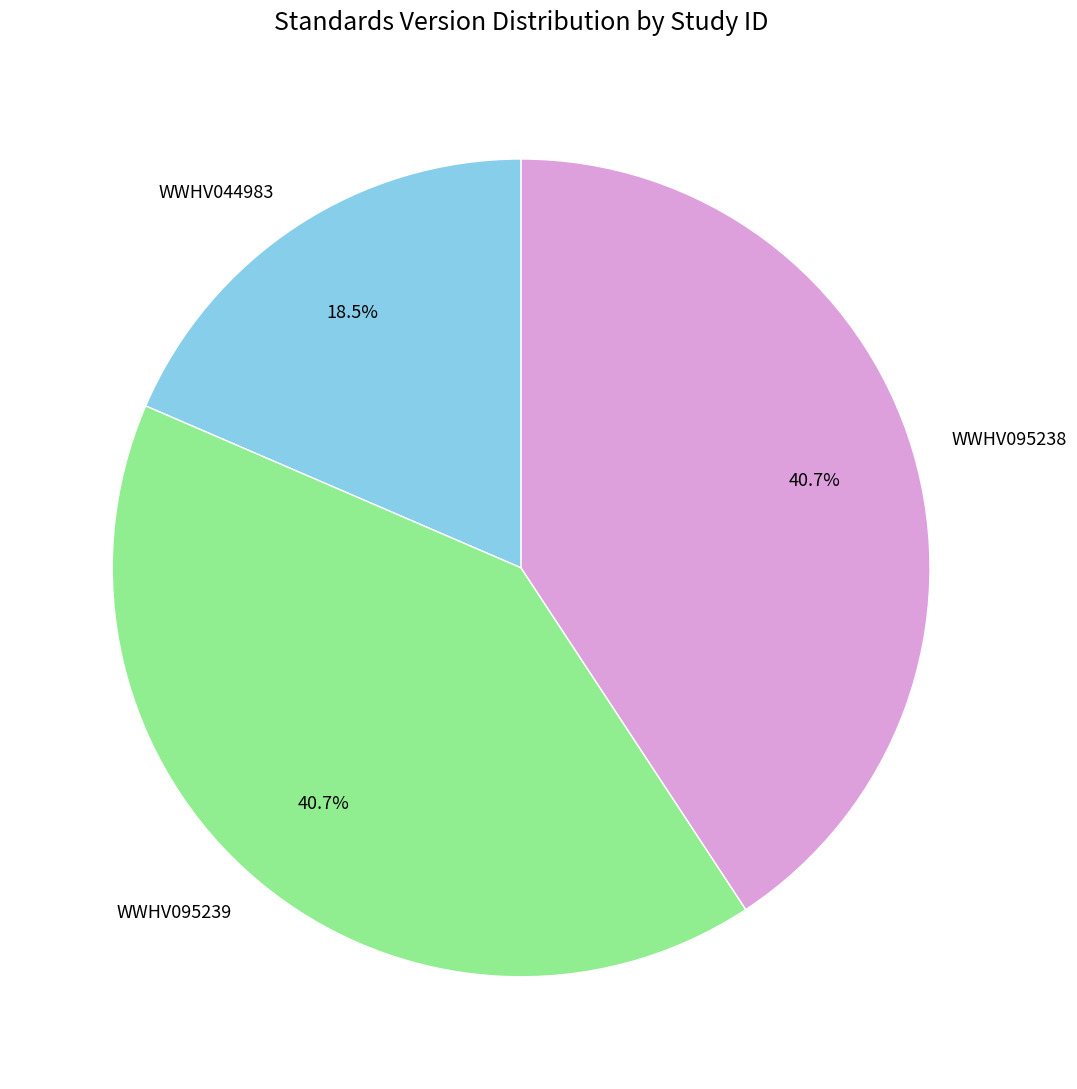

True or false: WWHV095238 accounts for 27% of the total.

False